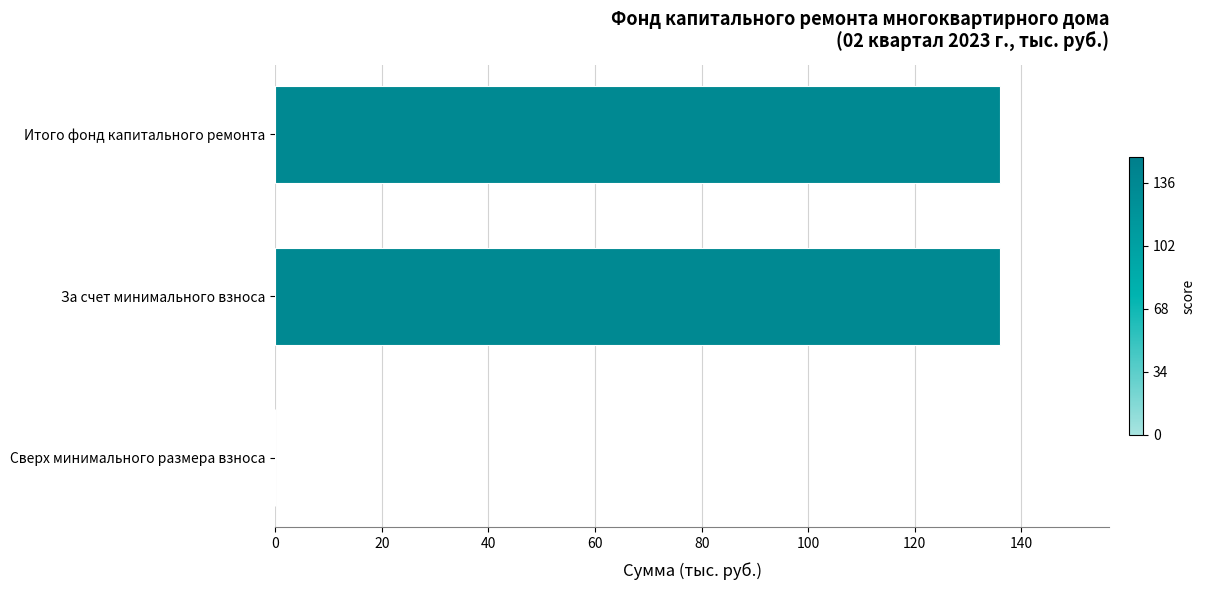

What is the sum of all values?

272.1